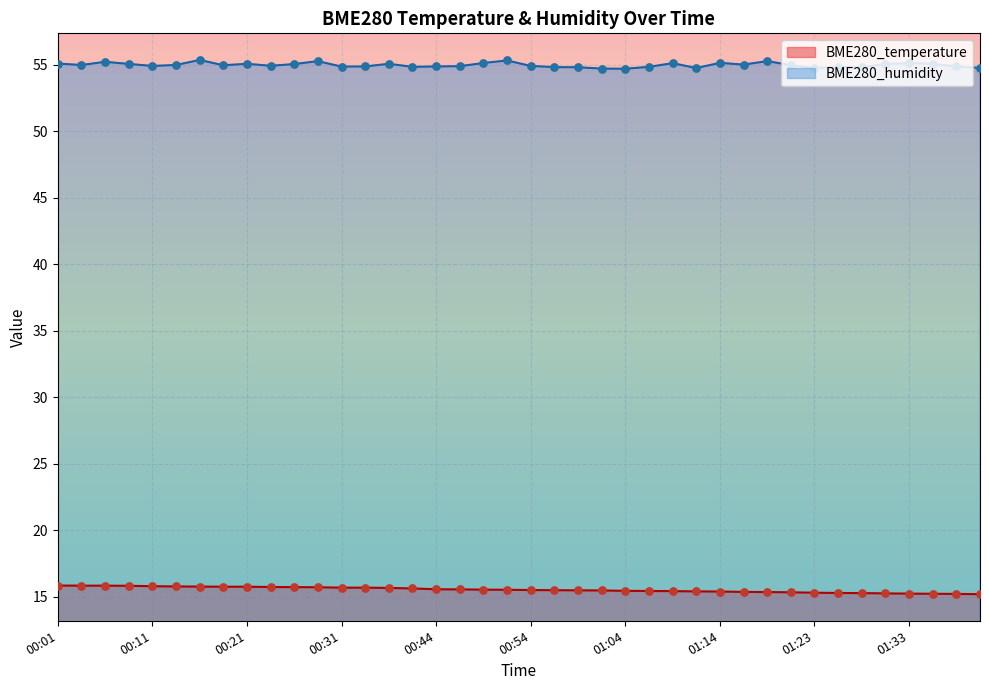

Is the value of BME280_temperature at 01:38 greater than the value of BME280_humidity at 01:11?

No